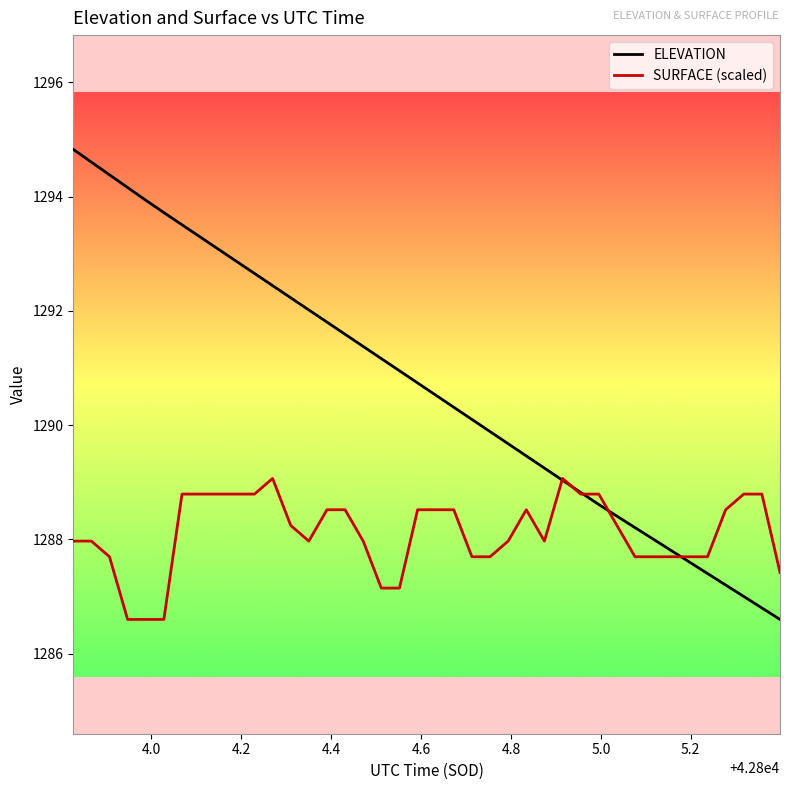

Rank the series by their average value, from lowest to highest.

SURFACE (scaled), ELEVATION